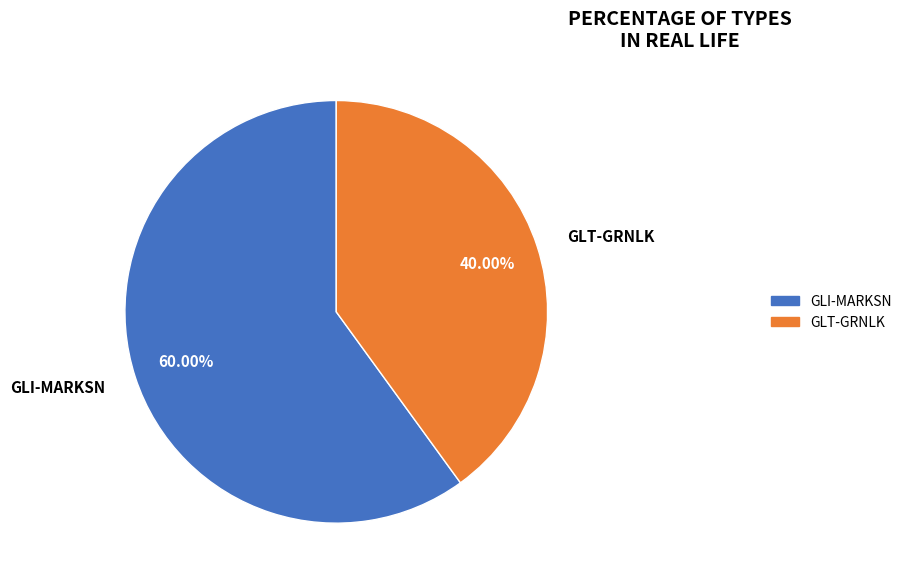

Count the number of slices in the pie.

2